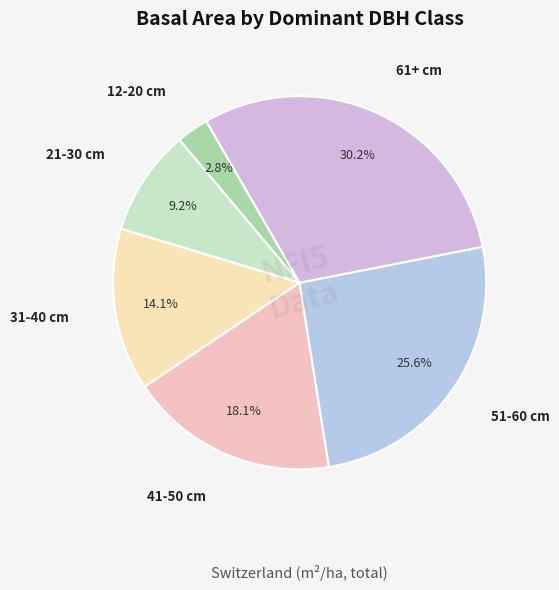

Is it true that 51-60 cm is 33% of the pie?

False